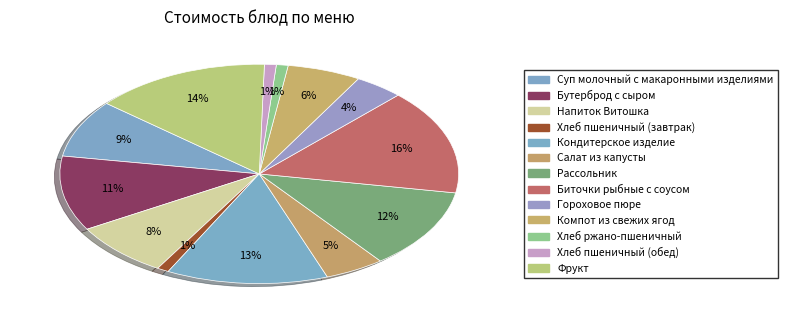

Does Кондитерское изделие account for over 50% of the chart?

No